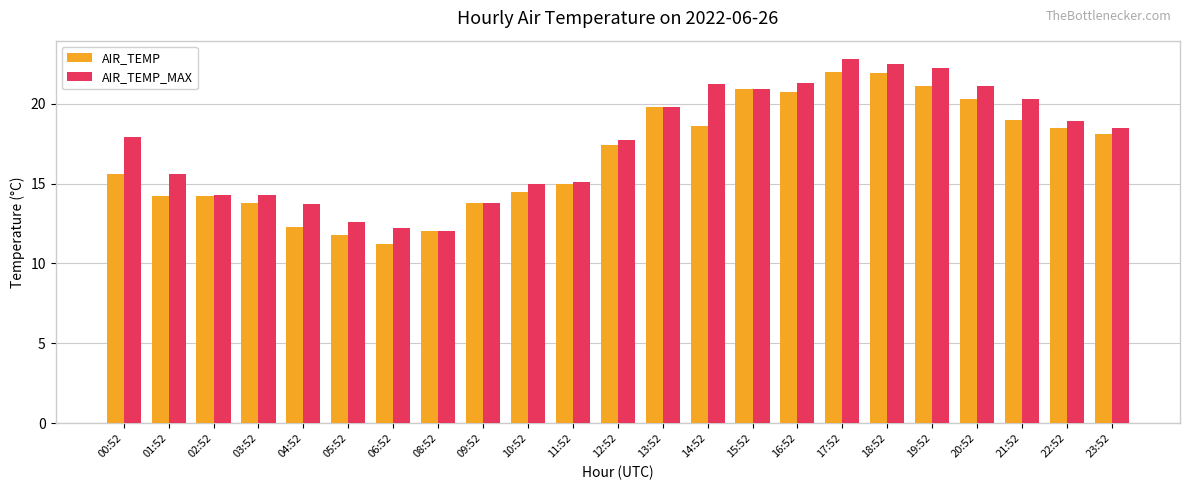

Which category has the lowest value across all series?

06:52